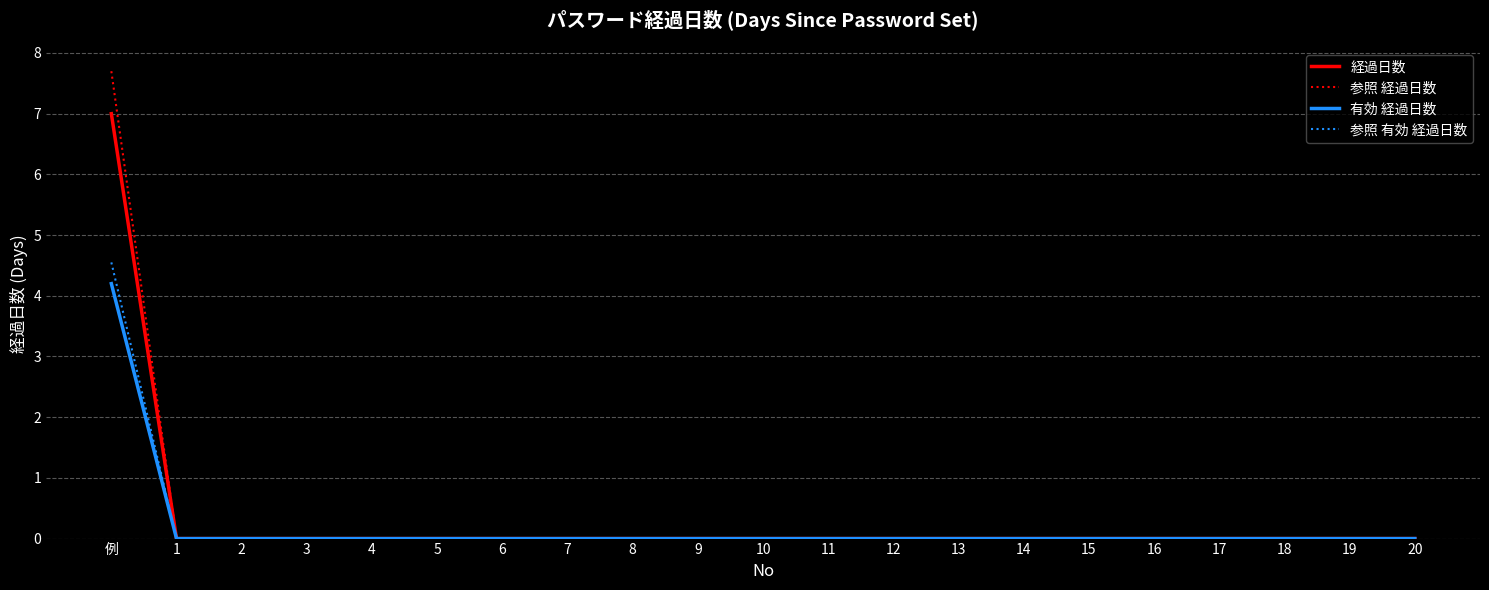

Is it true that 経過日数 equals 2.8 at 2?

False